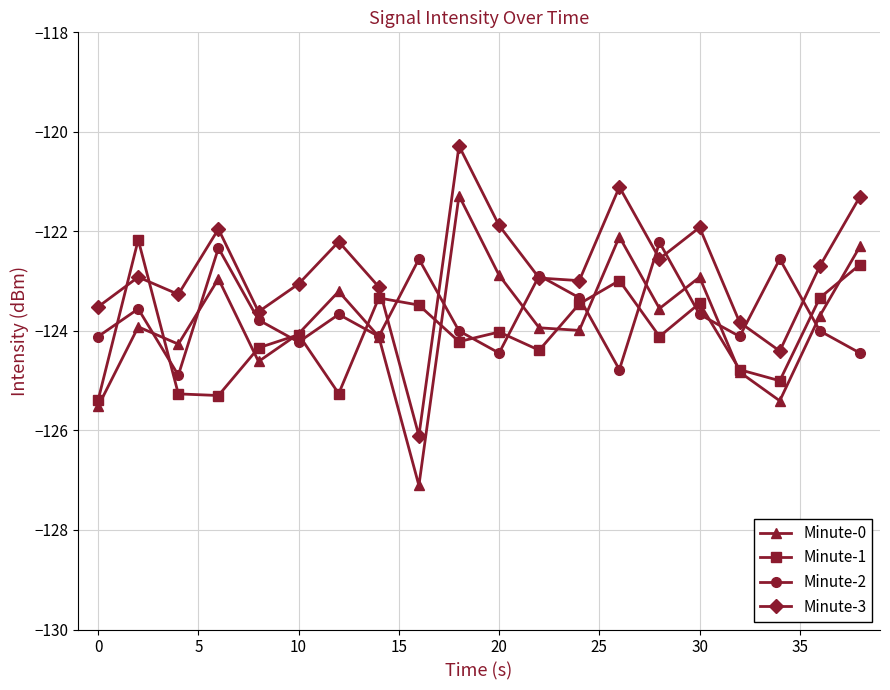

True or false: Minute-3 has more than 0 points higher than both neighbors.

True